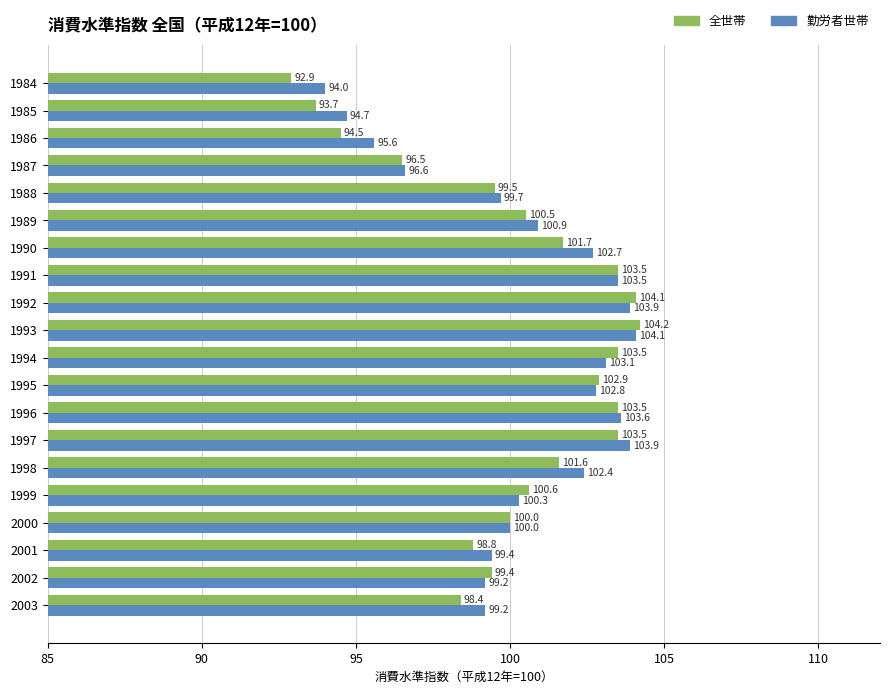

At how many categories does at least one series exceed 99?

16